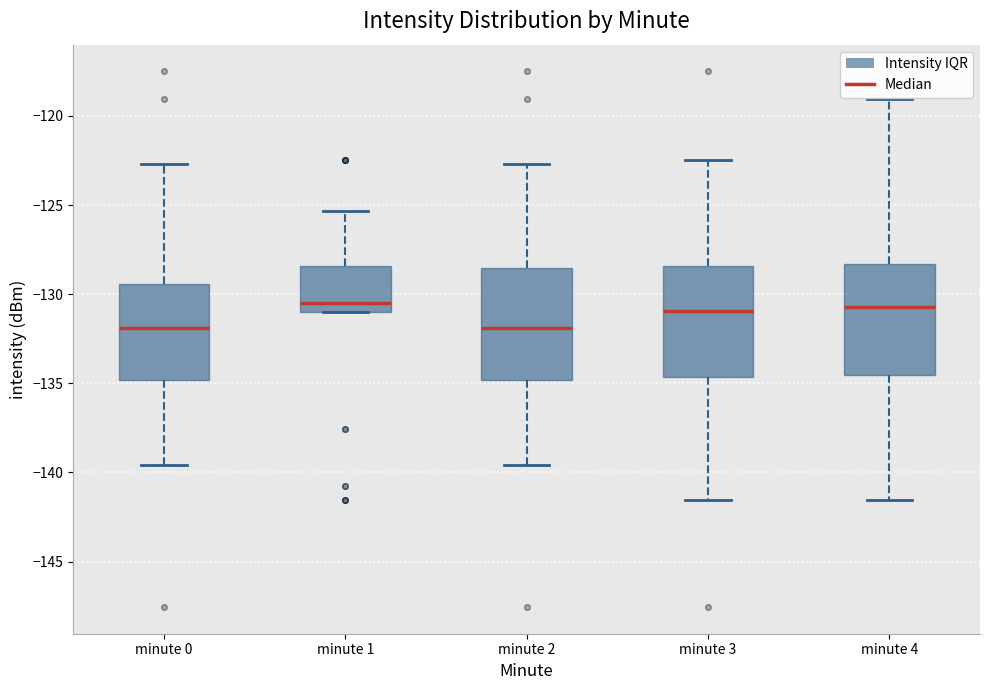

Reading left to right, transcribe this box plot: for each box, give where its median line is, the range the box spans, and where its two whiskers end, as read against the y-axis. The values are not printed on the chart, so give them approximately, as read against the axis.

minute 0: median -132.0, box -135.0 to -129.5, whiskers -139.5 to -122.5
minute 1: median -130.5, box -131.0 to -128.5, whiskers -131.0 to -125.5
minute 2: median -132.0, box -135.0 to -128.5, whiskers -139.5 to -122.5
minute 3: median -131.0, box -134.5 to -128.5, whiskers -141.5 to -122.5
minute 4: median -130.5, box -134.5 to -128.5, whiskers -141.5 to -119.0